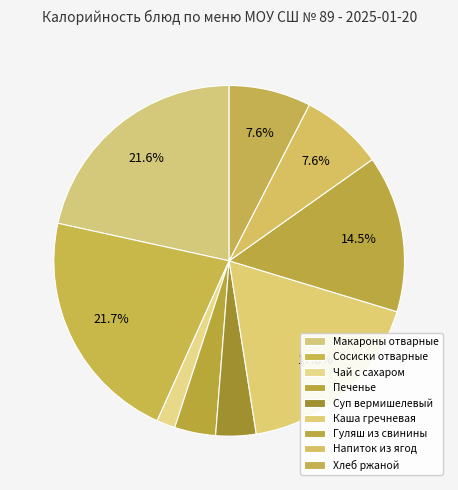

How many slices are in this pie chart?

9